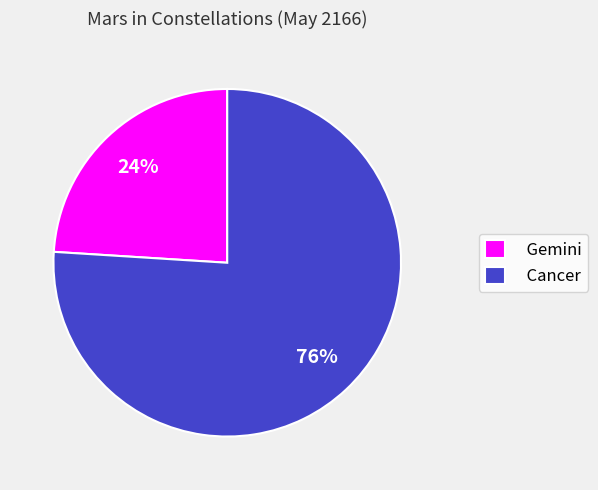

How many slices are in this pie chart?

2